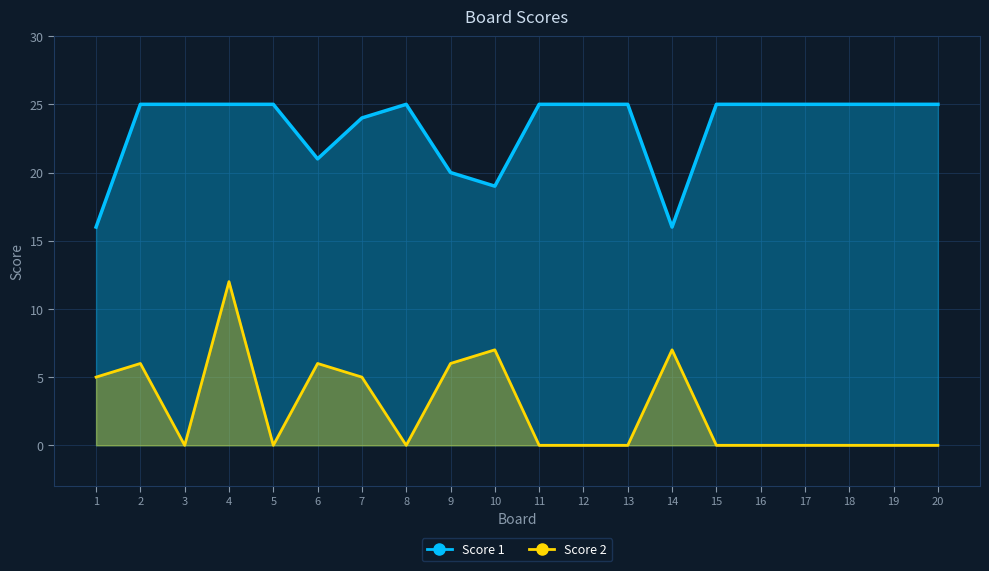

Does the chart display data point markers on the line(s)?

No